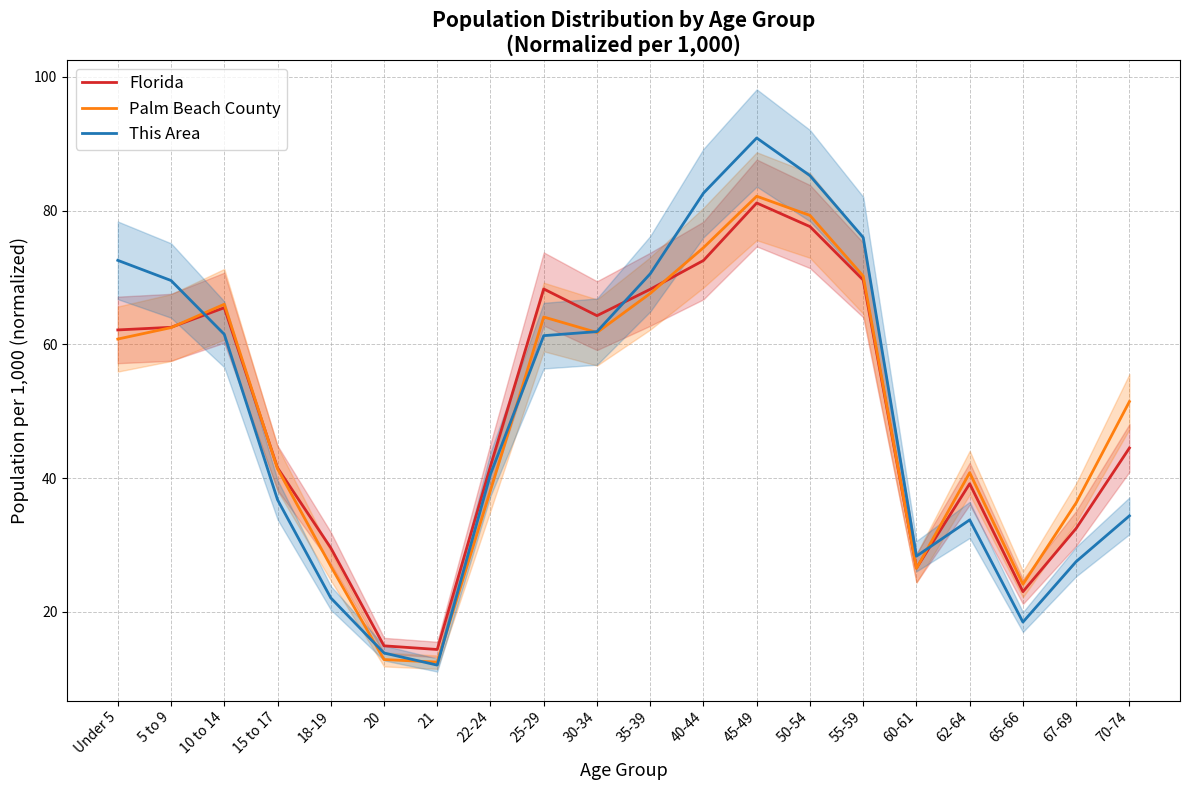

List the labels in order of This Area value, smallest first.

21, 20, 65-66, 18-19, 67-69, 60-61, 62-64, 70-74, 15 to 17, 22-24, 25-29, 10 to 14, 30-34, 5 to 9, 35-39, Under 5, 55-59, 40-44, 50-54, 45-49